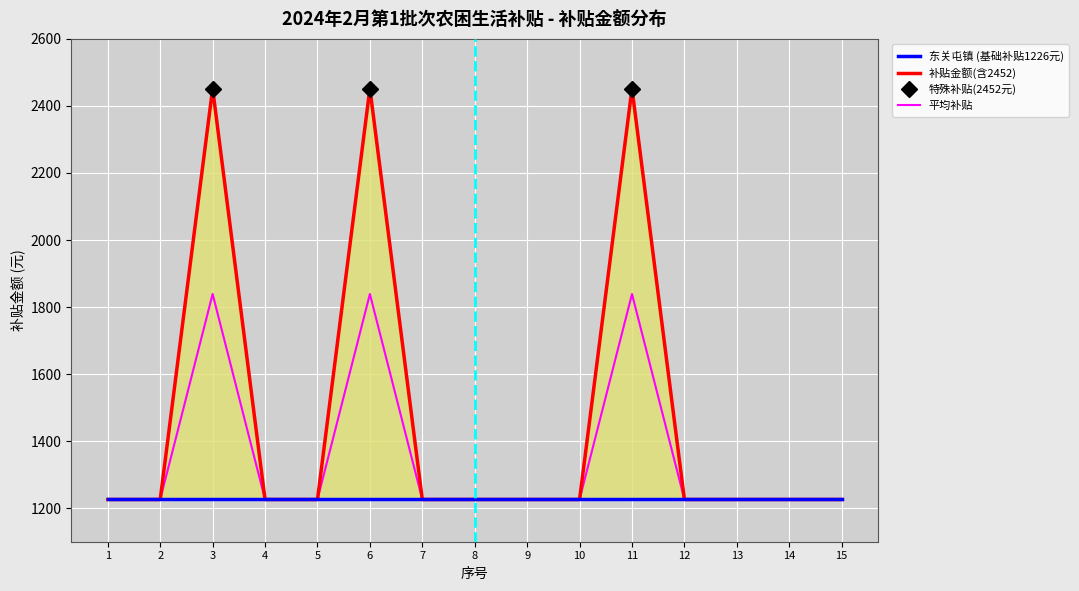

Is this an area chart (filled region under the line)?

No